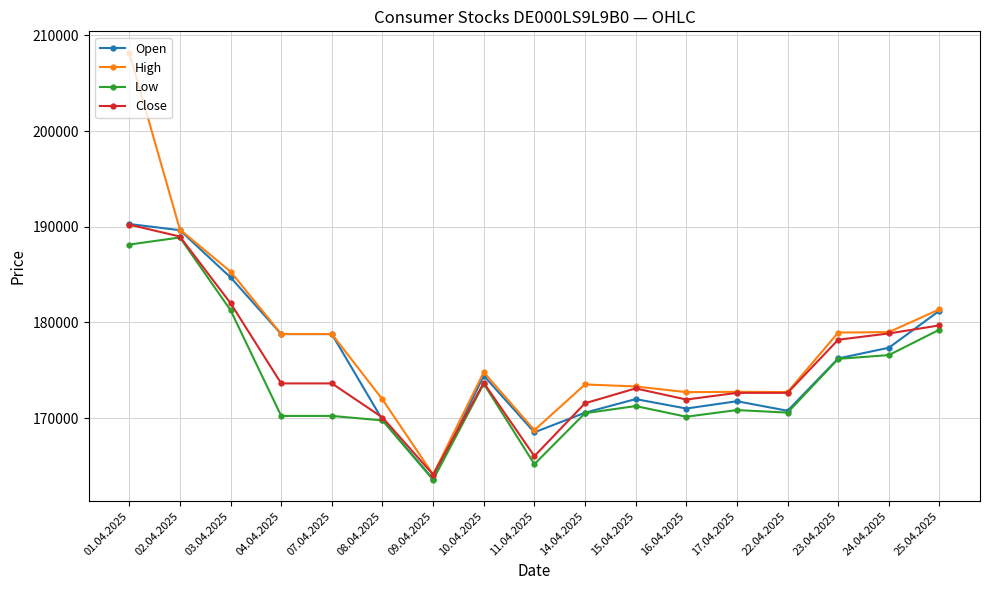

At which label is High closest to 186150?

03.04.2025